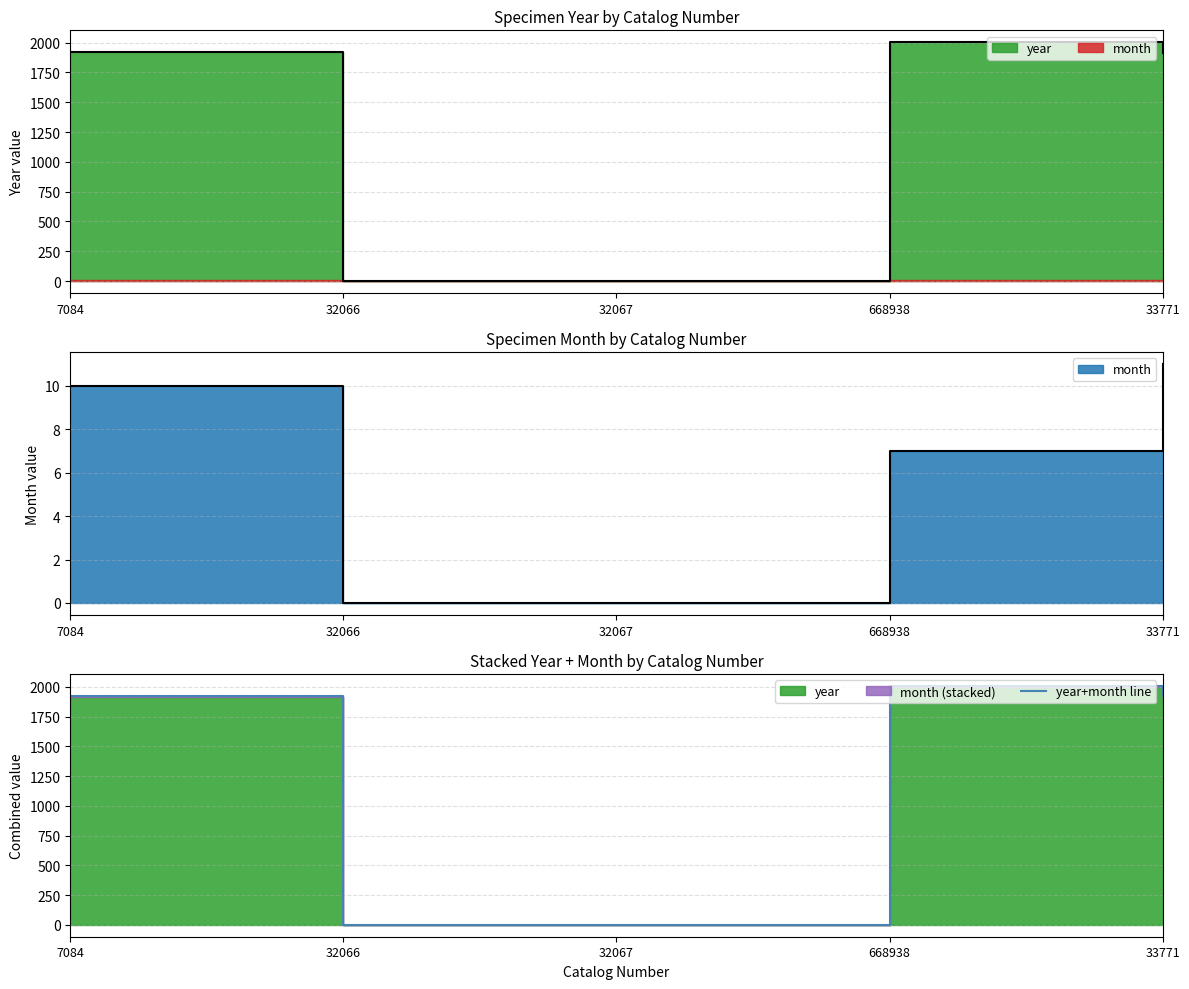

Which category has the highest value across all series?

668938